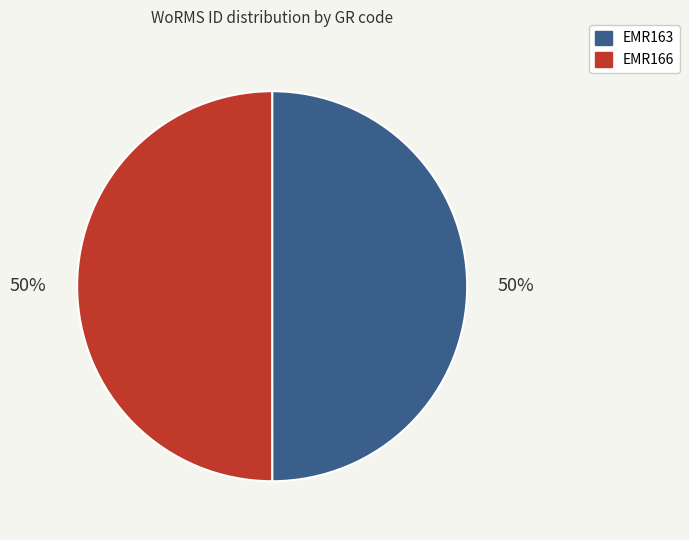

What percentage is the EMR166 slice, to the nearest percent?

50%